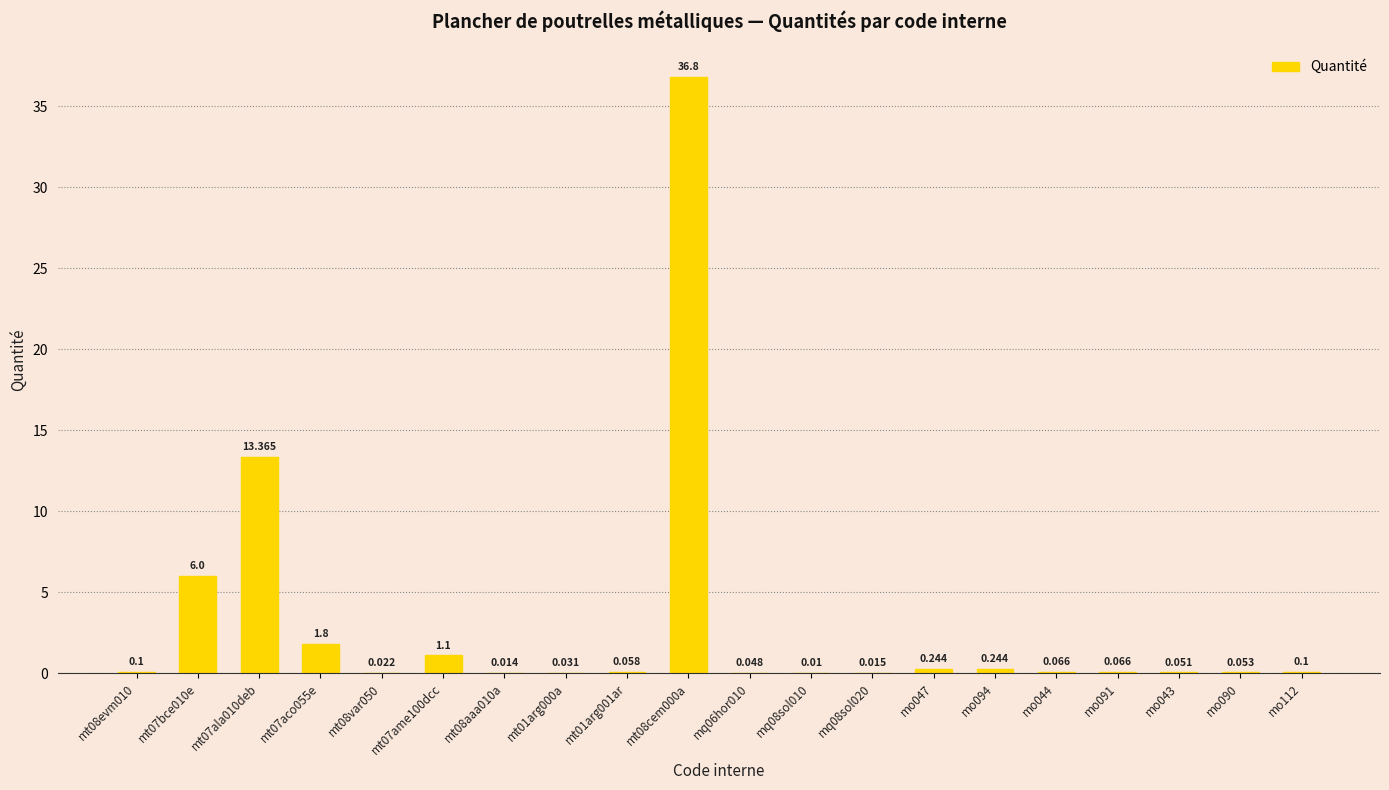

Are the bars grouped side by side (vs. stacked)?

No